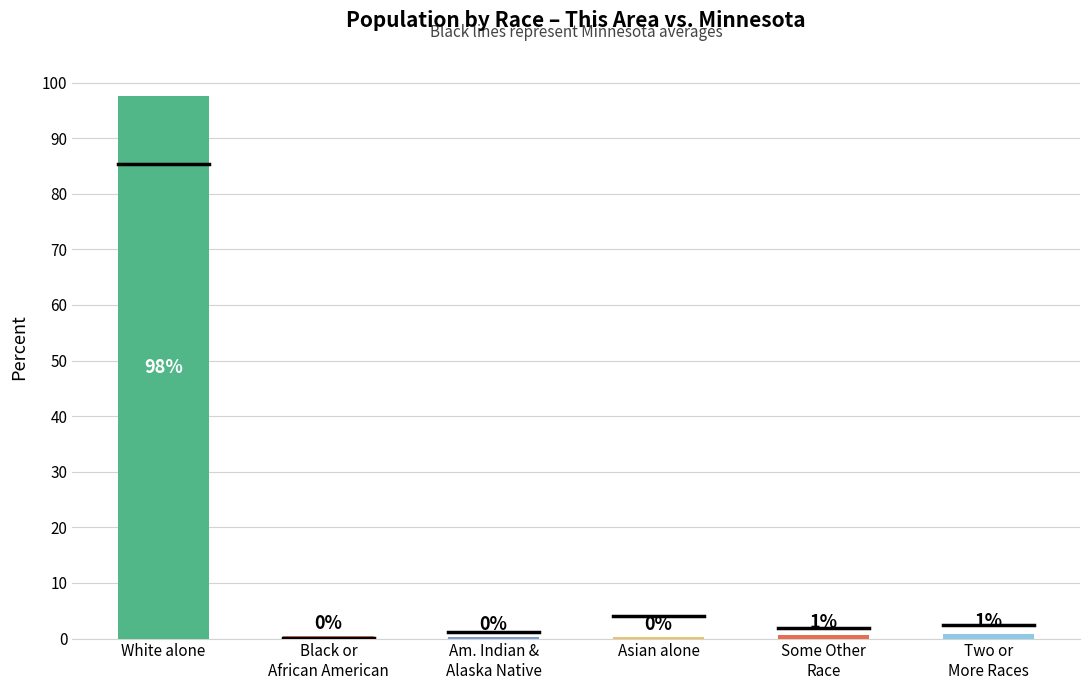

Are the bars horizontal?

No